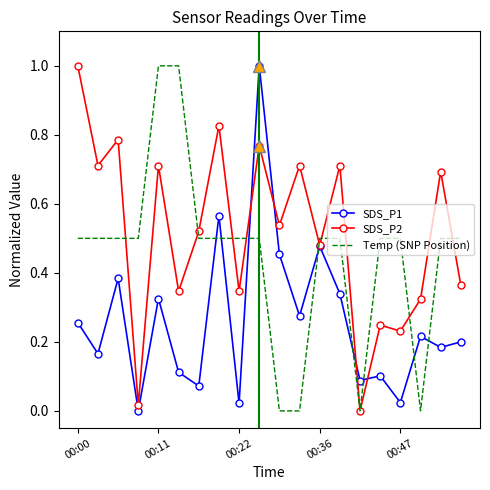

What are all the series names shown in the legend?

SDS_P1, SDS_P2, Temp (SNP Position)